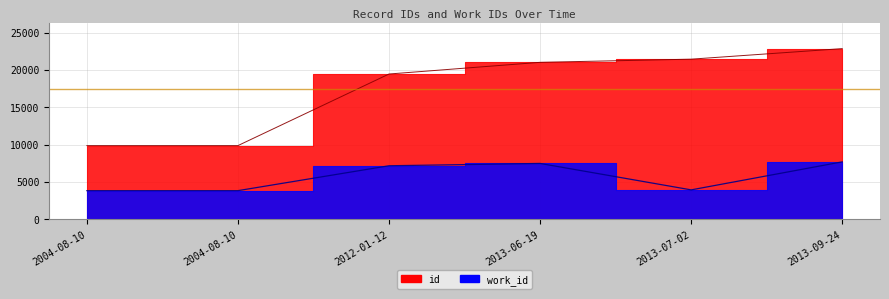

At how many categories does at least one series exceed 19285?

4